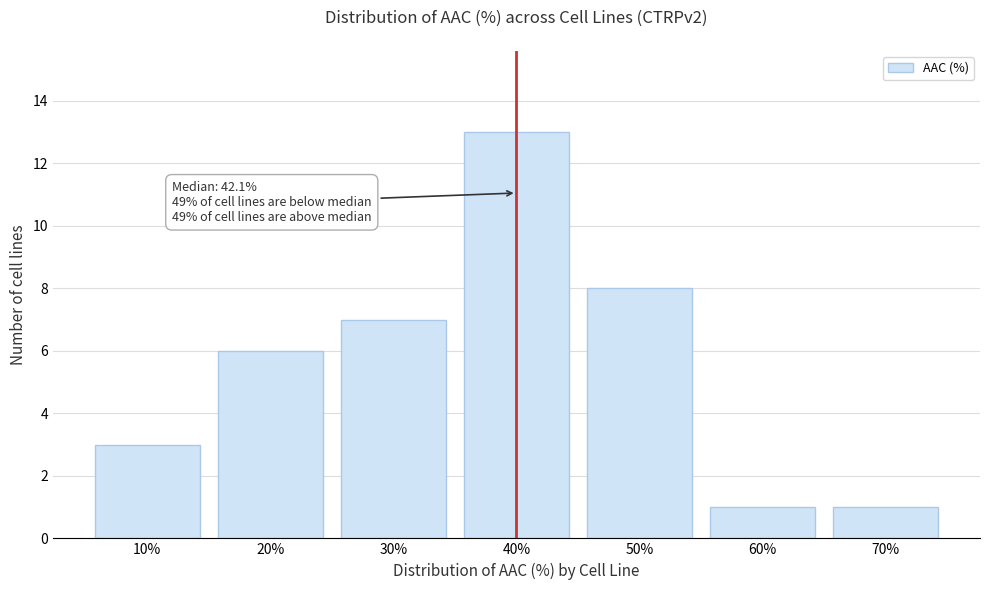

Reading right to left, extract all data points from this chart.

1	1	8	13	7	6	3